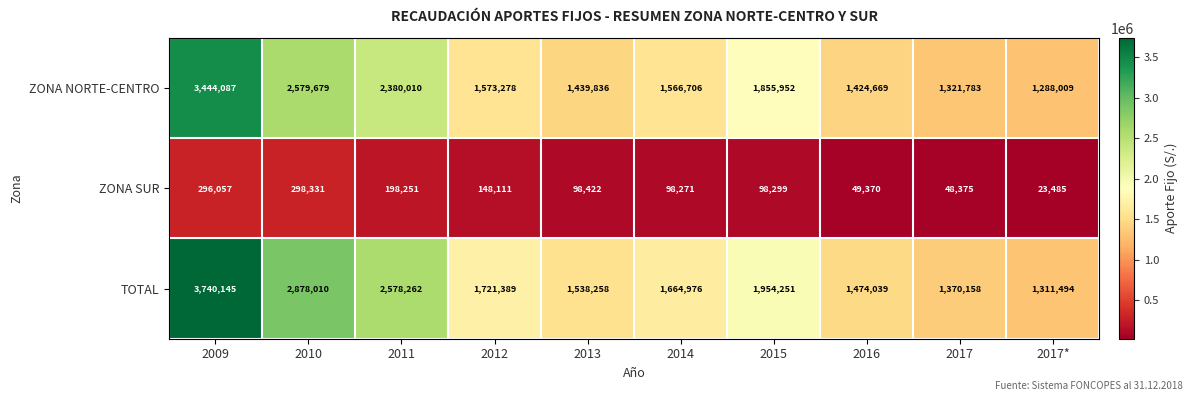

What is the difference between the maximum and minimum values in the ZONA NORTE-CENTRO series?

2156078